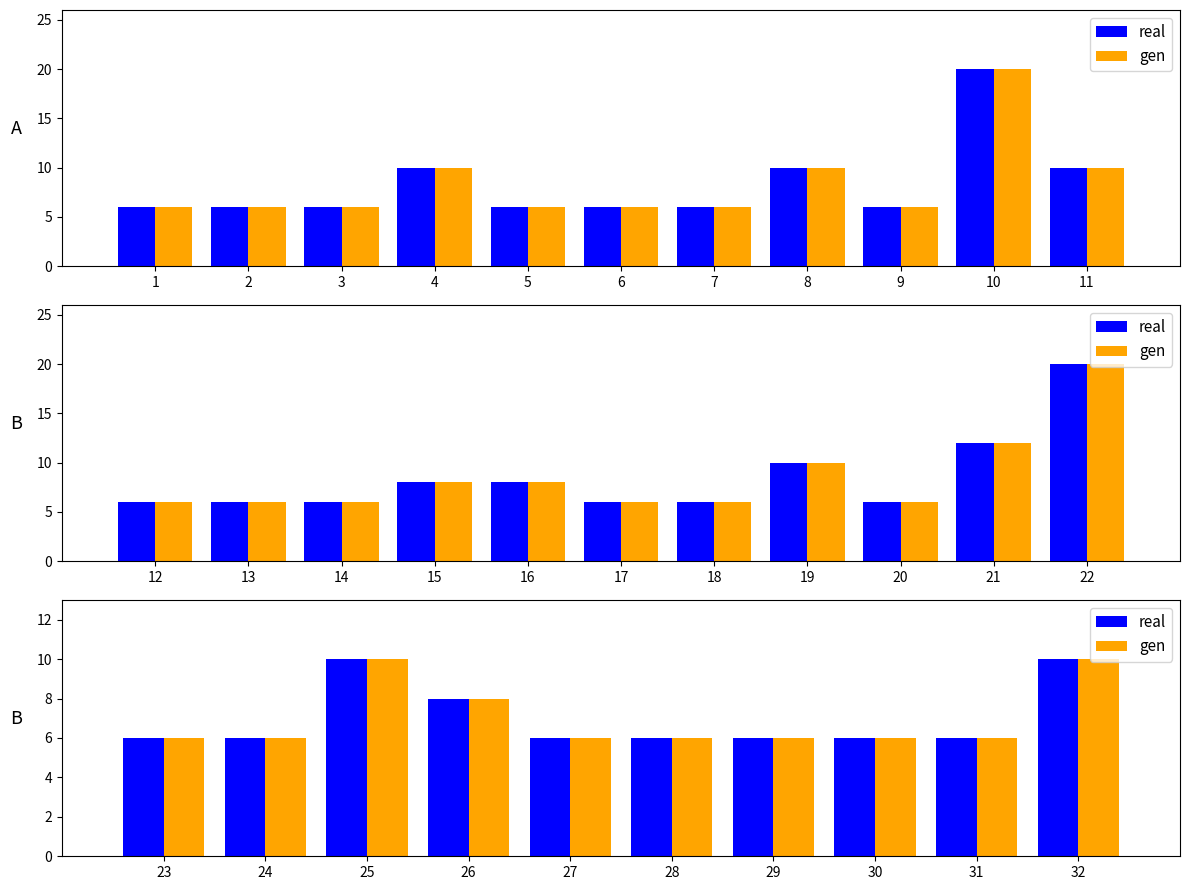

Between 28 and 25, which is larger?

25